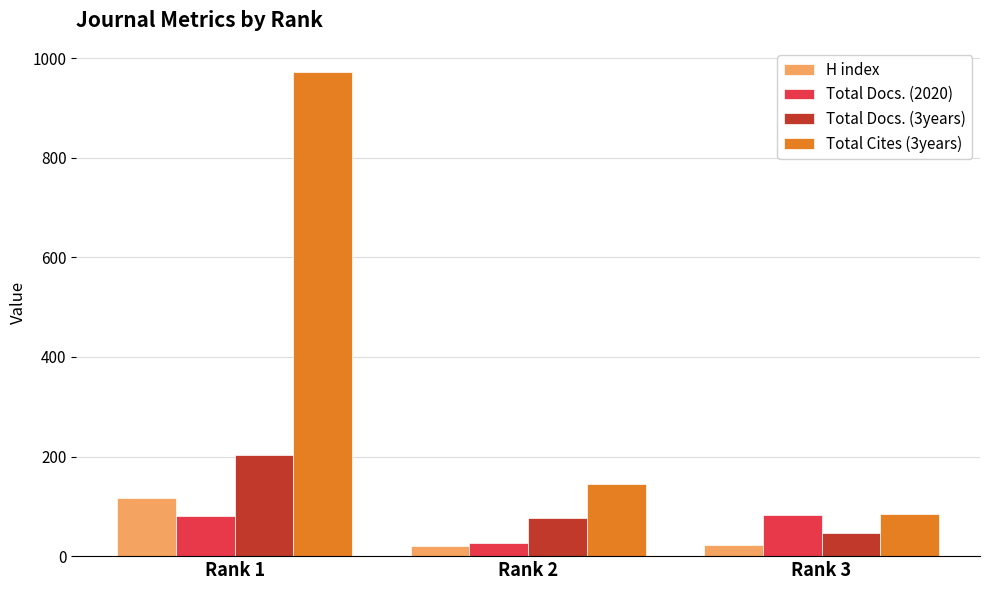

Which series has the widest spread of values?

Total Cites (3years)